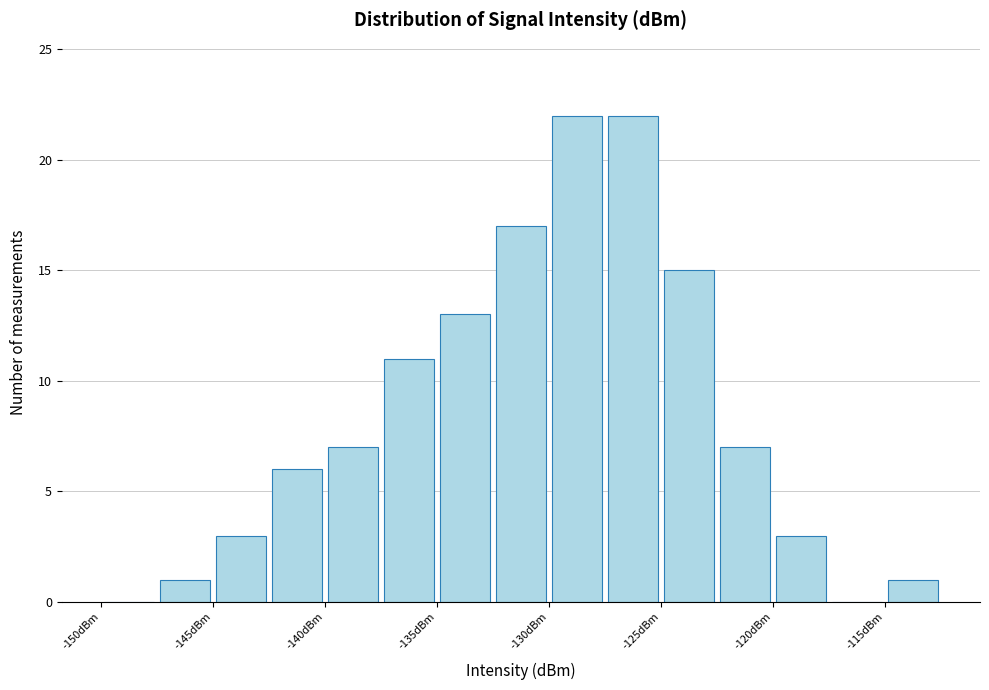

What is the height of the bar covering -142.5 to -140.0 on the x-axis? The values are not printed on the chart, so give them approximately, as read against the axis.

6